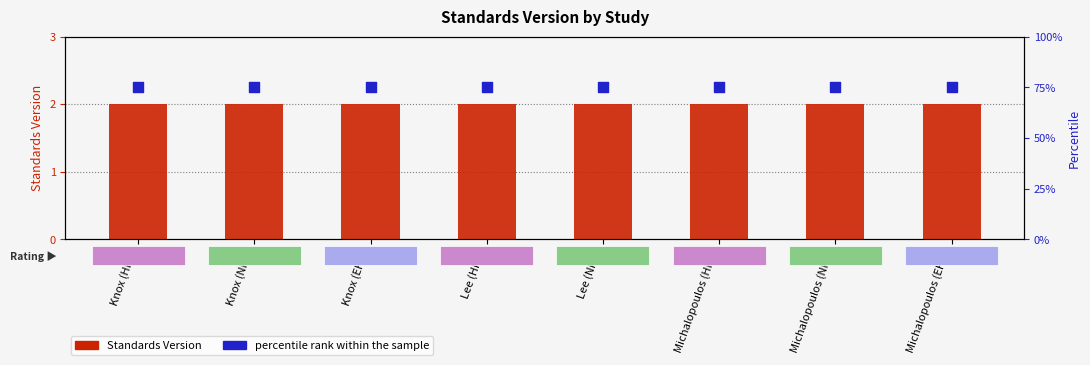

Which series has the largest total across all categories?

percentile rank within the sample